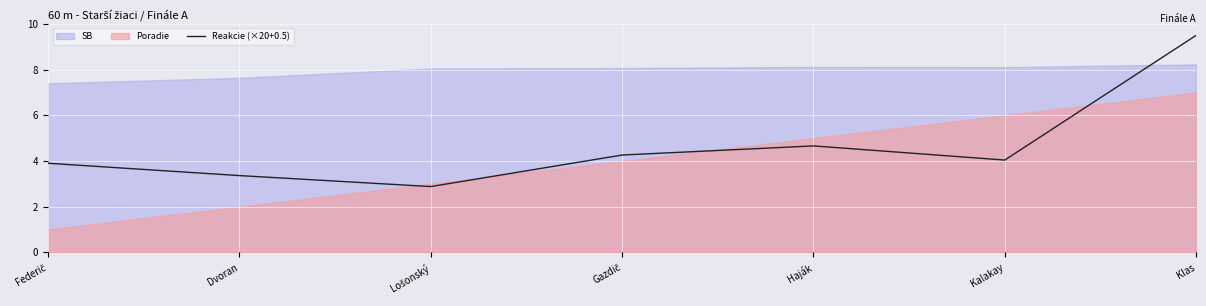

The chart shows a value of 0.9 at Kalakay. True or false?

False